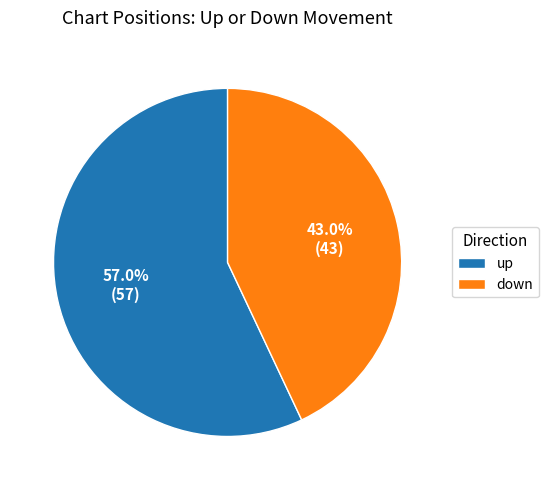

To the nearest percent, what is the difference between the largest and smallest slice percentages?

14%